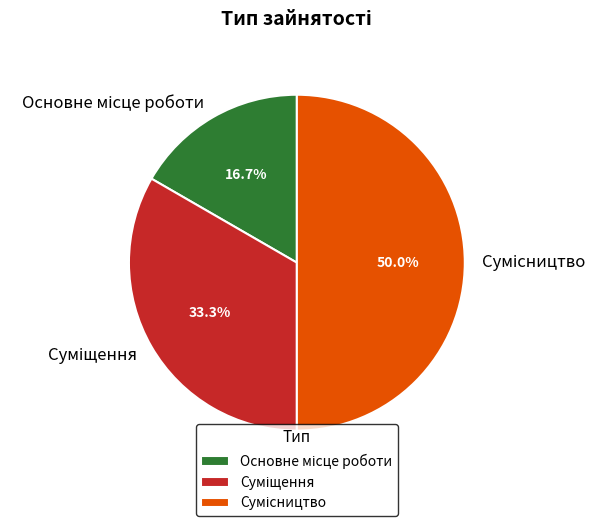

Between Суміщення and Сумісництво, which is larger?

Сумісництво